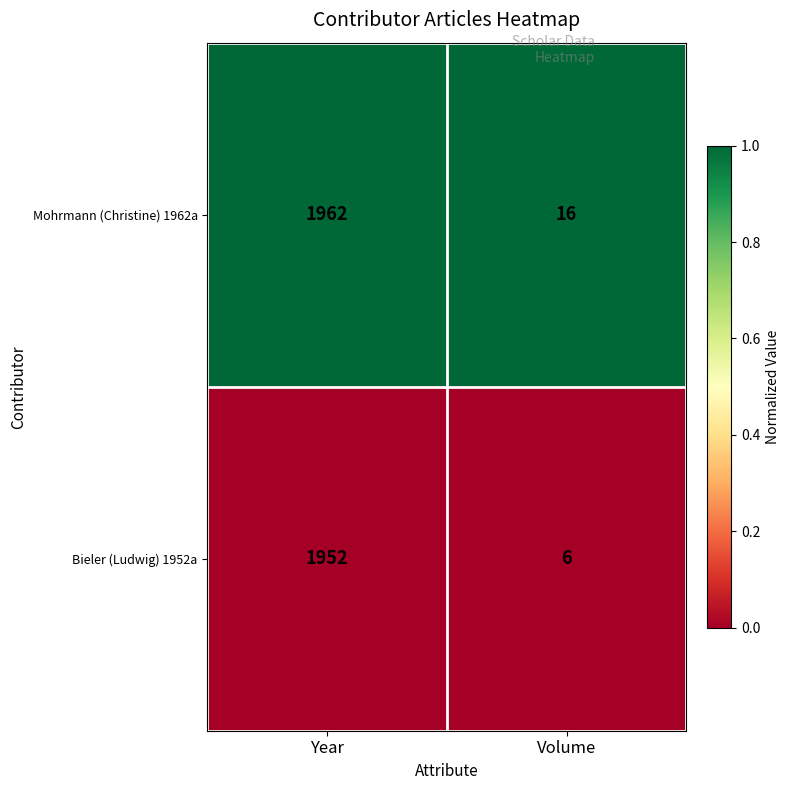

Reading left to right, list all the values displayed in this chart.

Mohrmann (Christine) 1962a: Year=1962	Volume=16
Bieler (Ludwig) 1952a: Year=1952	Volume=6